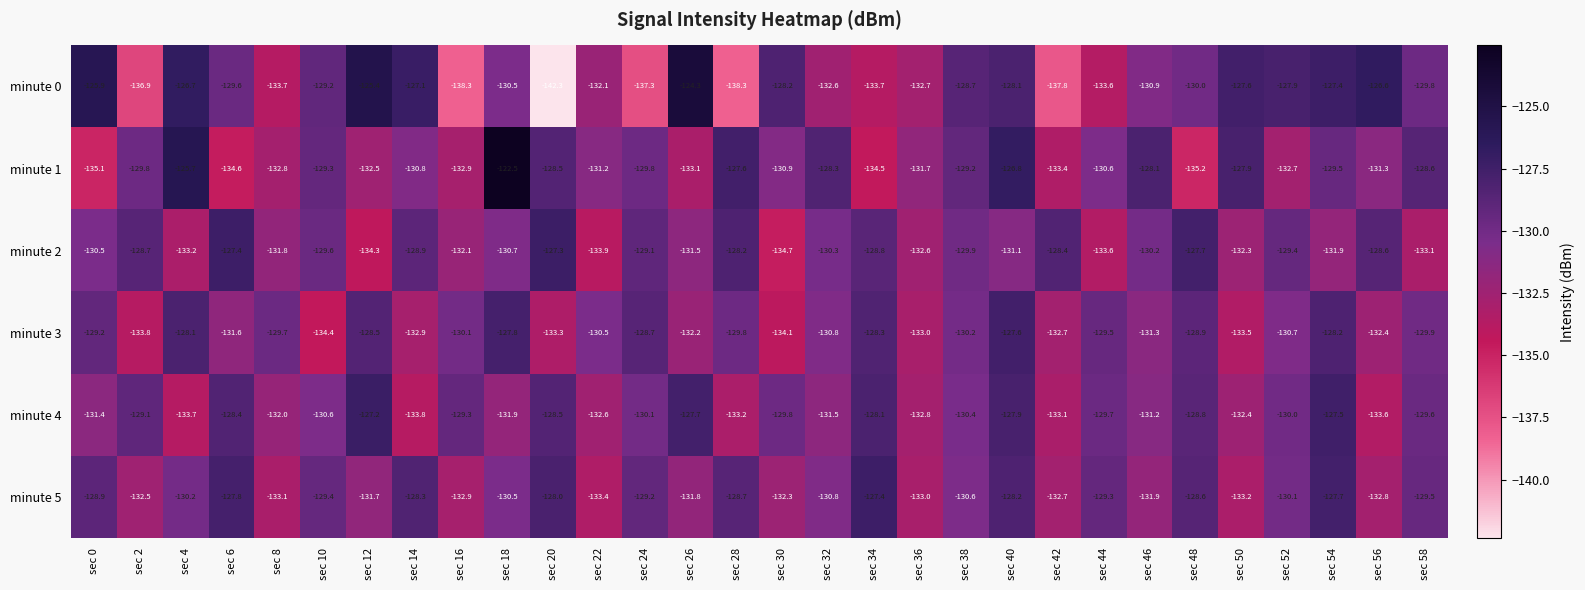

True or false: minute 0 has a value of -133.6 at sec 44.

True